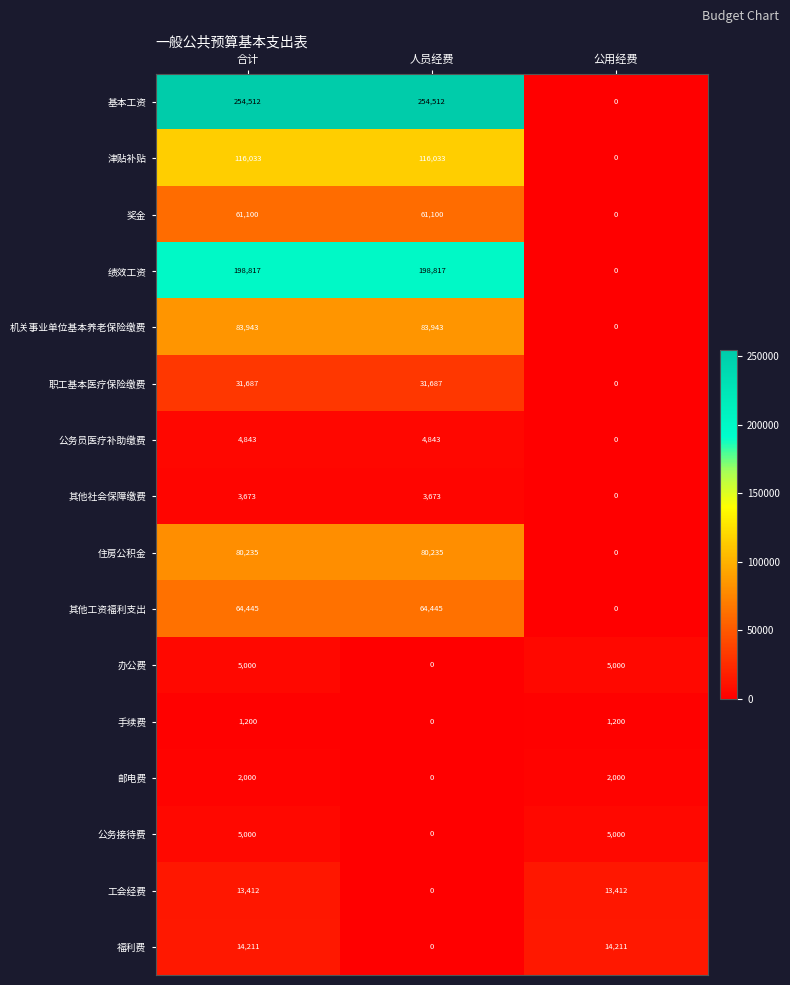

How many 绩效工资 values are between 0 and 198817?

3